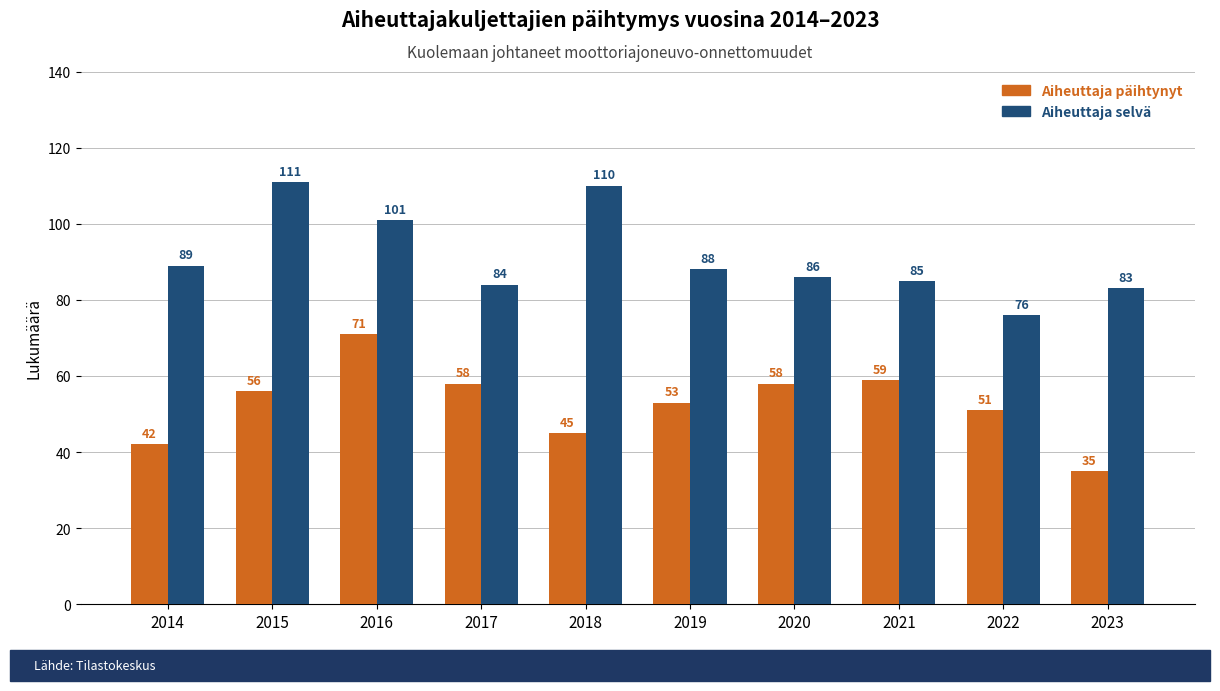

Reading left to right, transcribe all the data shown in this chart.

Aiheuttaja päihtynyt: 42	56	71	58	45	53	58	59	51	35
Aiheuttaja selvä: 89	111	101	84	110	88	86	85	76	83